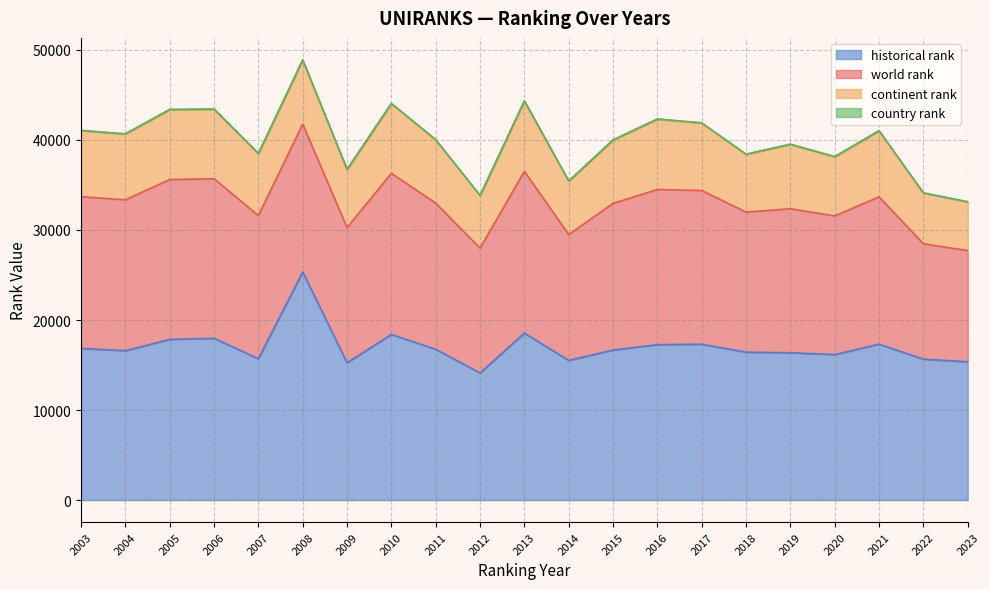

Is it true that country rank equals 30 at 2023?

False